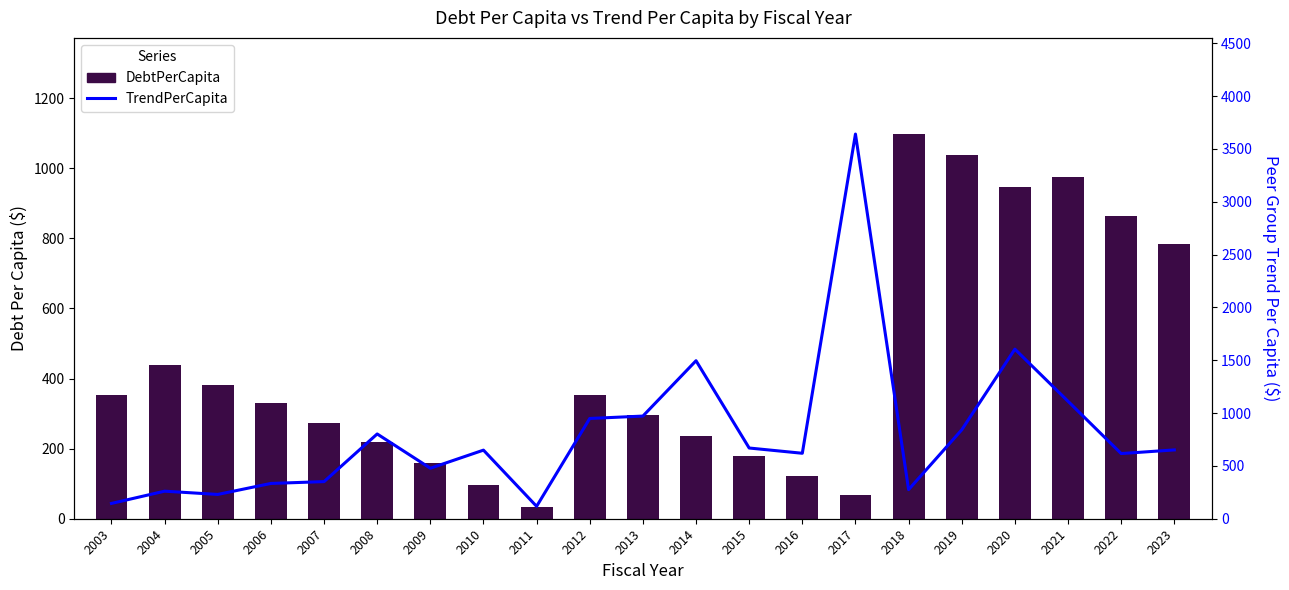

Where does the TrendPerCapita series first go above 649?

2008